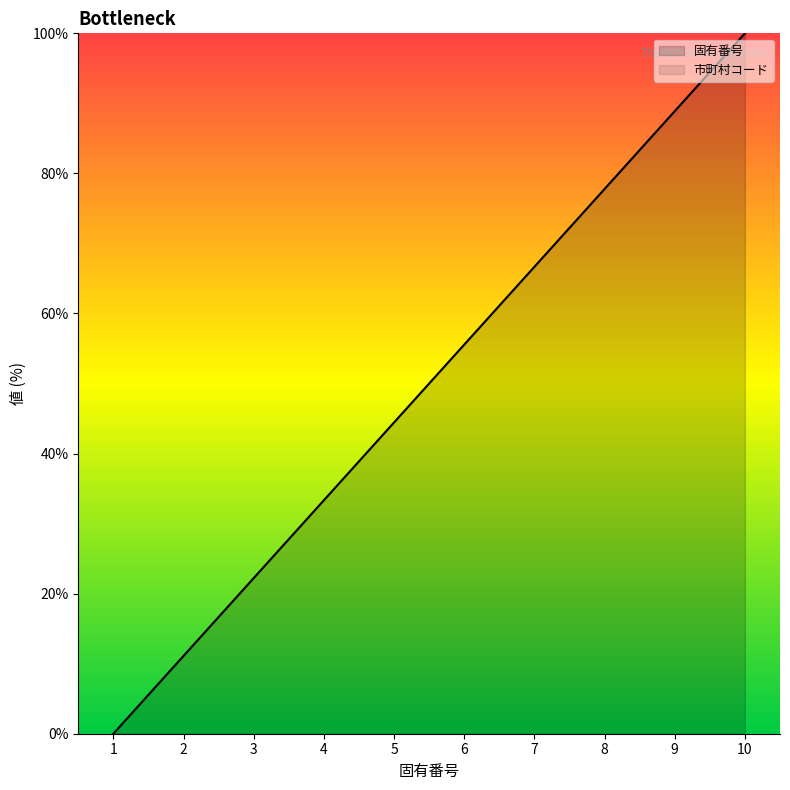

At which label does the data first exceed 55?

6